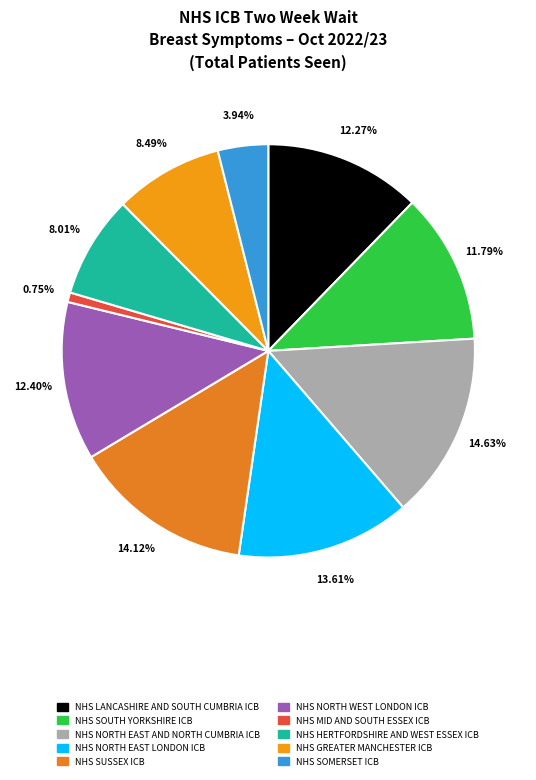

What is the ratio of the value at NHS SUSSEX ICB to the value at NHS NORTH EAST LONDON ICB?

1.0